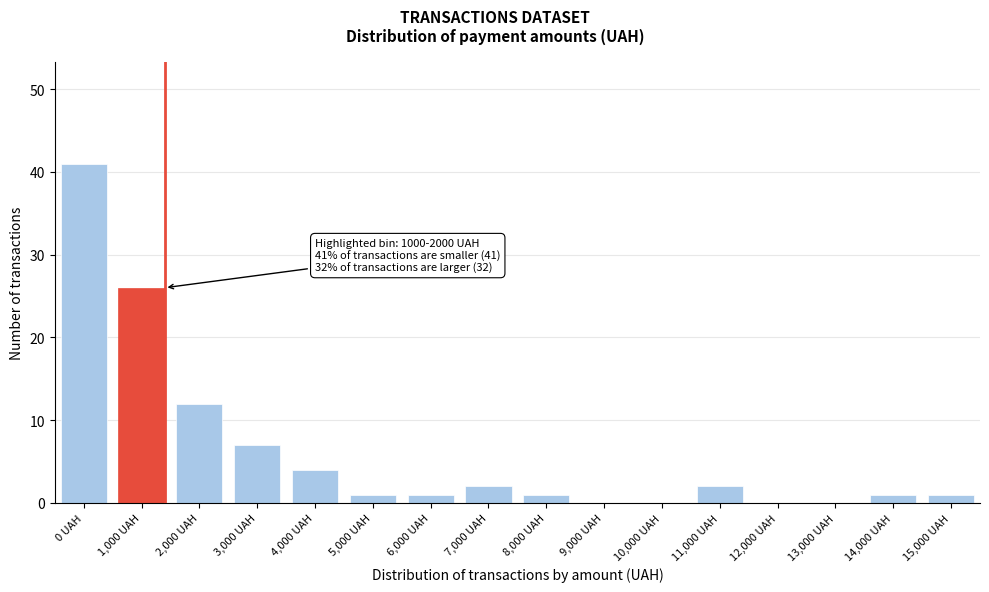

Reading left to right, extract all data points from this chart.

0 UAH=41	1,000 UAH=26	2,000 UAH=12	3,000 UAH=7	4,000 UAH=4	5,000 UAH=1	6,000 UAH=1	7,000 UAH=2	8,000 UAH=1	9,000 UAH=0	10,000 UAH=0	11,000 UAH=2	12,000 UAH=0	13,000 UAH=0	14,000 UAH=1	15,000 UAH=1